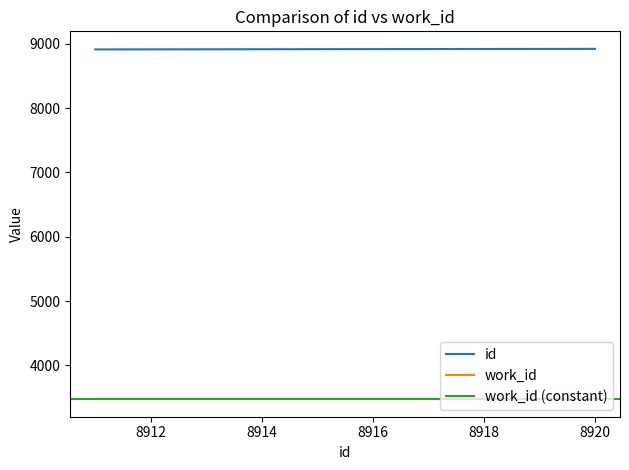

The value of id at 8918 is 2370. True or false?

False